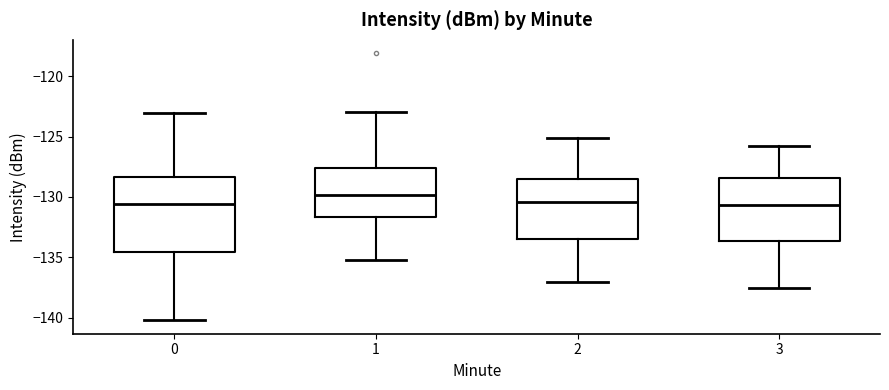

Which box is the tallest, from its lower edge to its upper edge?

0